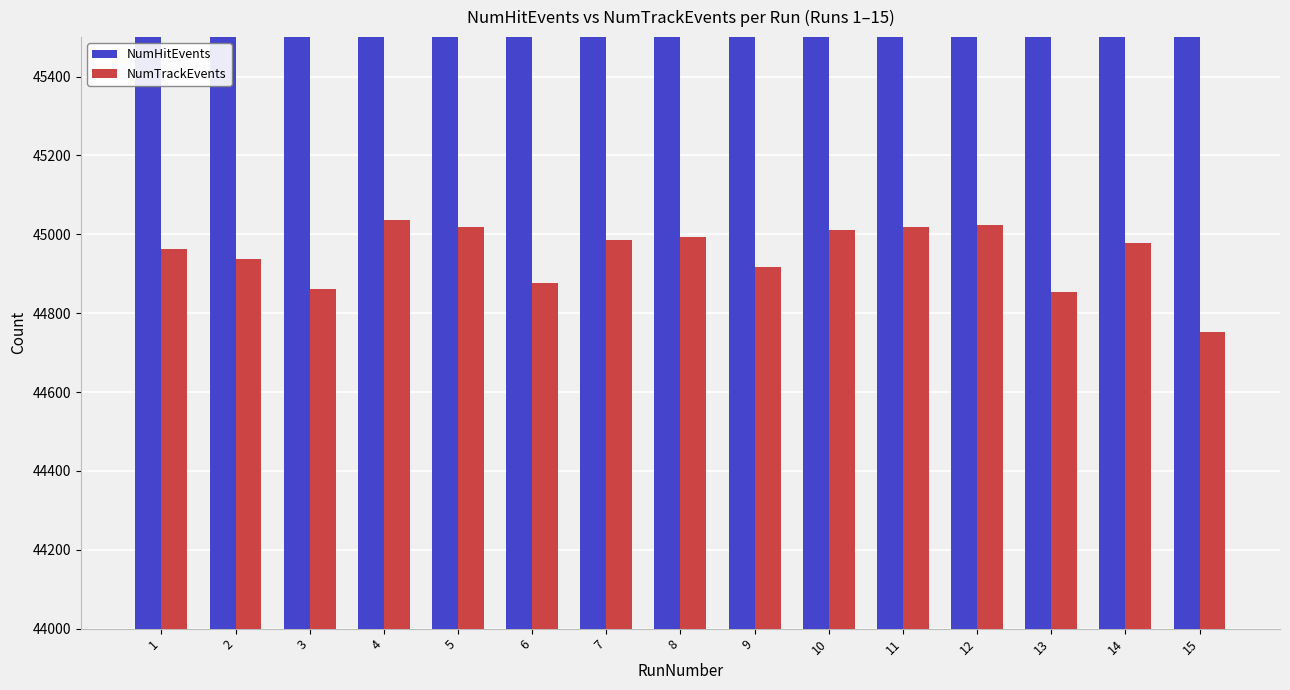

Is it true that NumTrackEvents equals 45010 at 10?

True